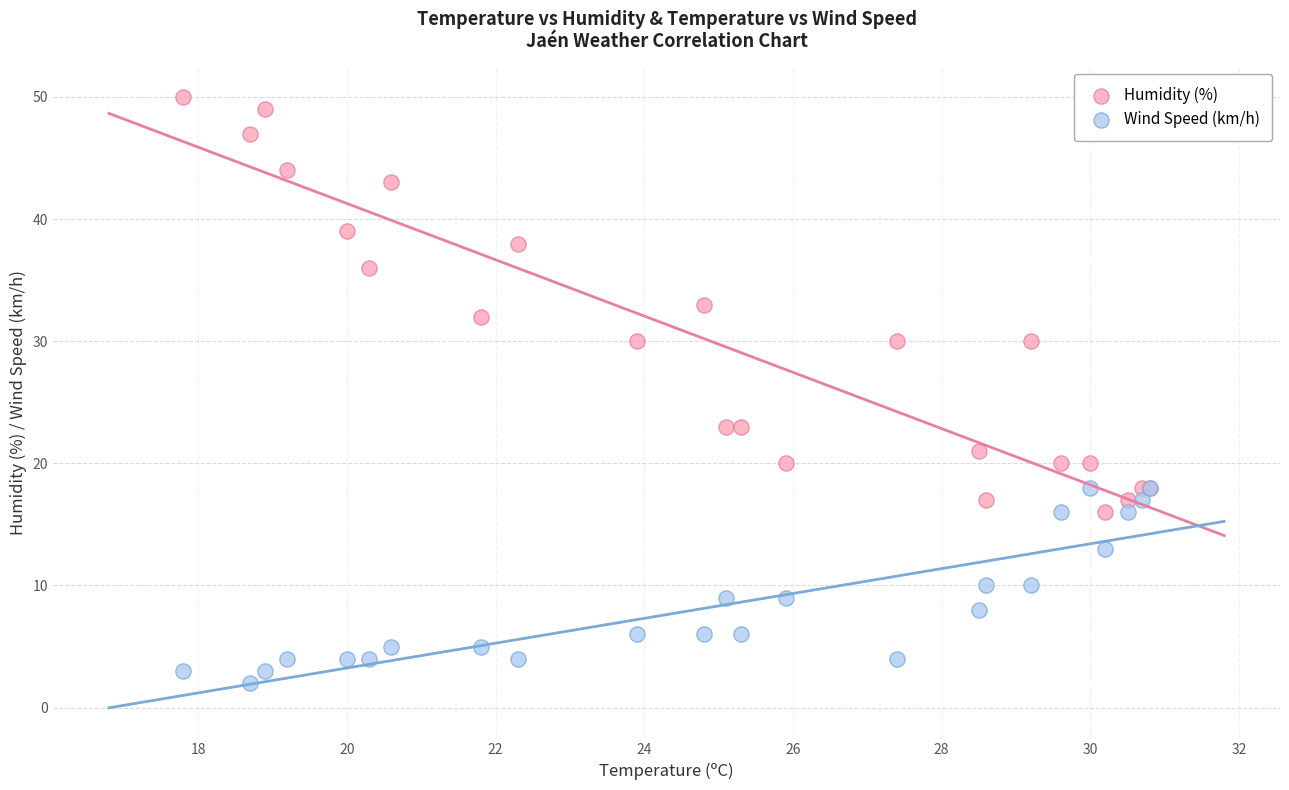

What are all the series names shown in the legend?

Humidity (%), Wind Speed (km/h)